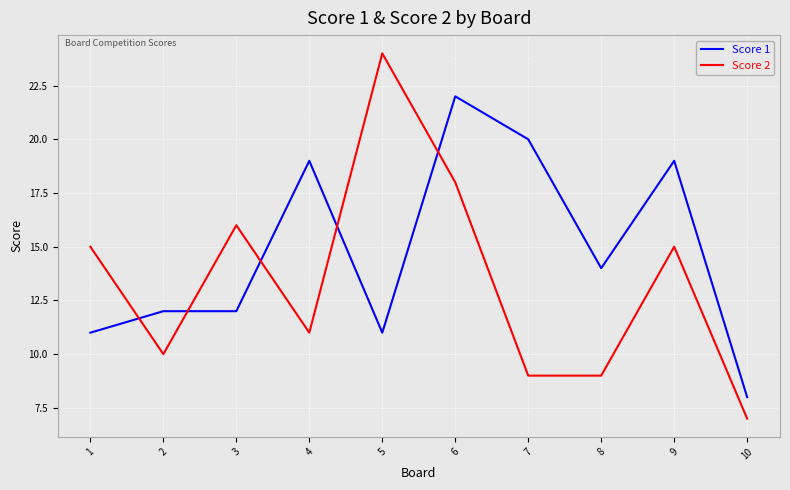

At 9, list the series in order from largest to smallest.

Score 1, Score 2